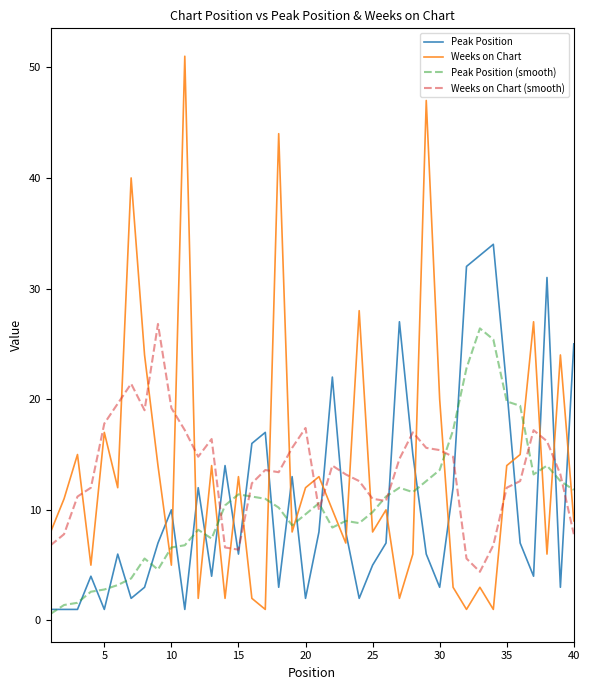

At how many categories does at least one series exceed 50?

1